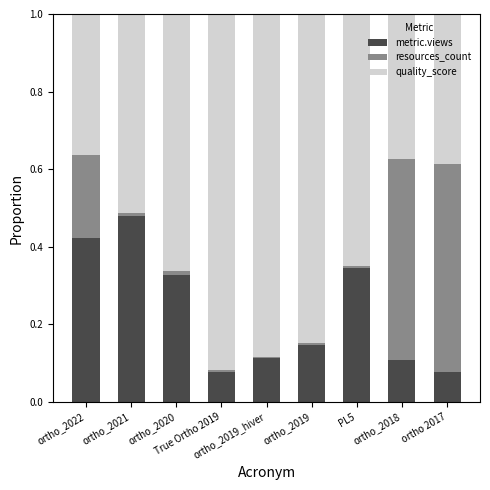

What is the difference between the maximum and minimum values in the metric.views series?

0.4